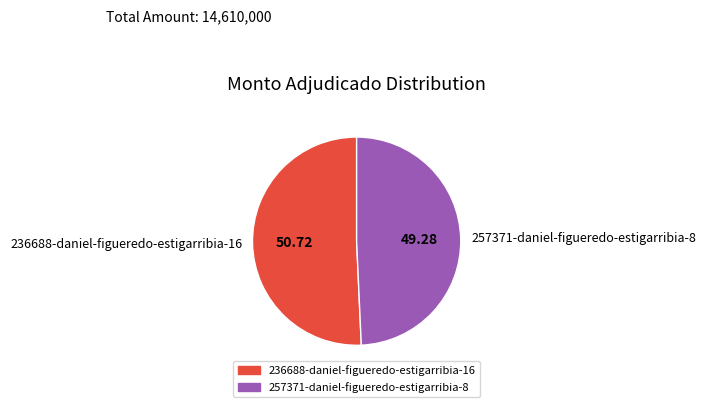

Between 257371-daniel-figueredo-estigarribia-8 and 236688-daniel-figueredo-estigarribia-16, which is larger?

236688-daniel-figueredo-estigarribia-16